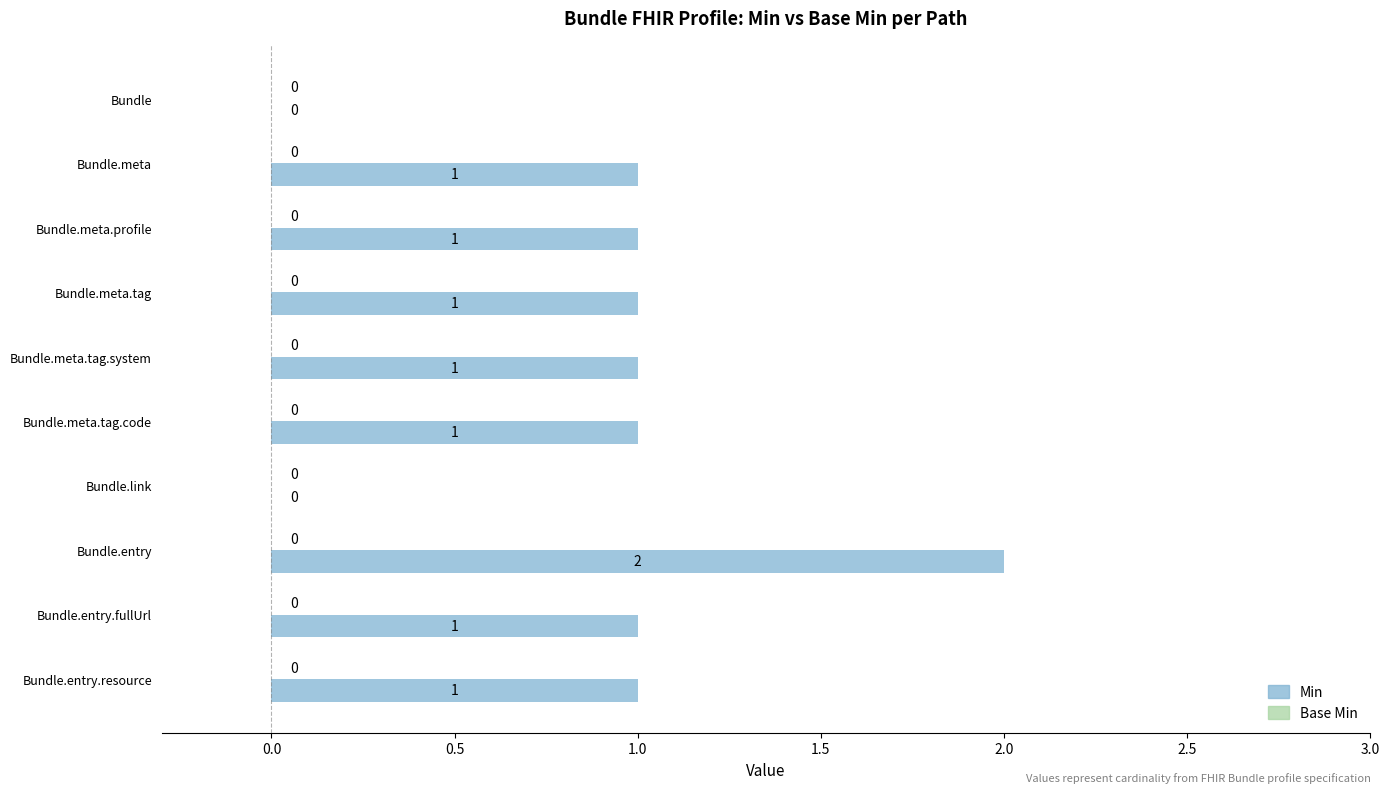

Approximately how many times larger is the value at Bundle.meta.tag.code compared to Bundle.meta.tag.system?

1.0